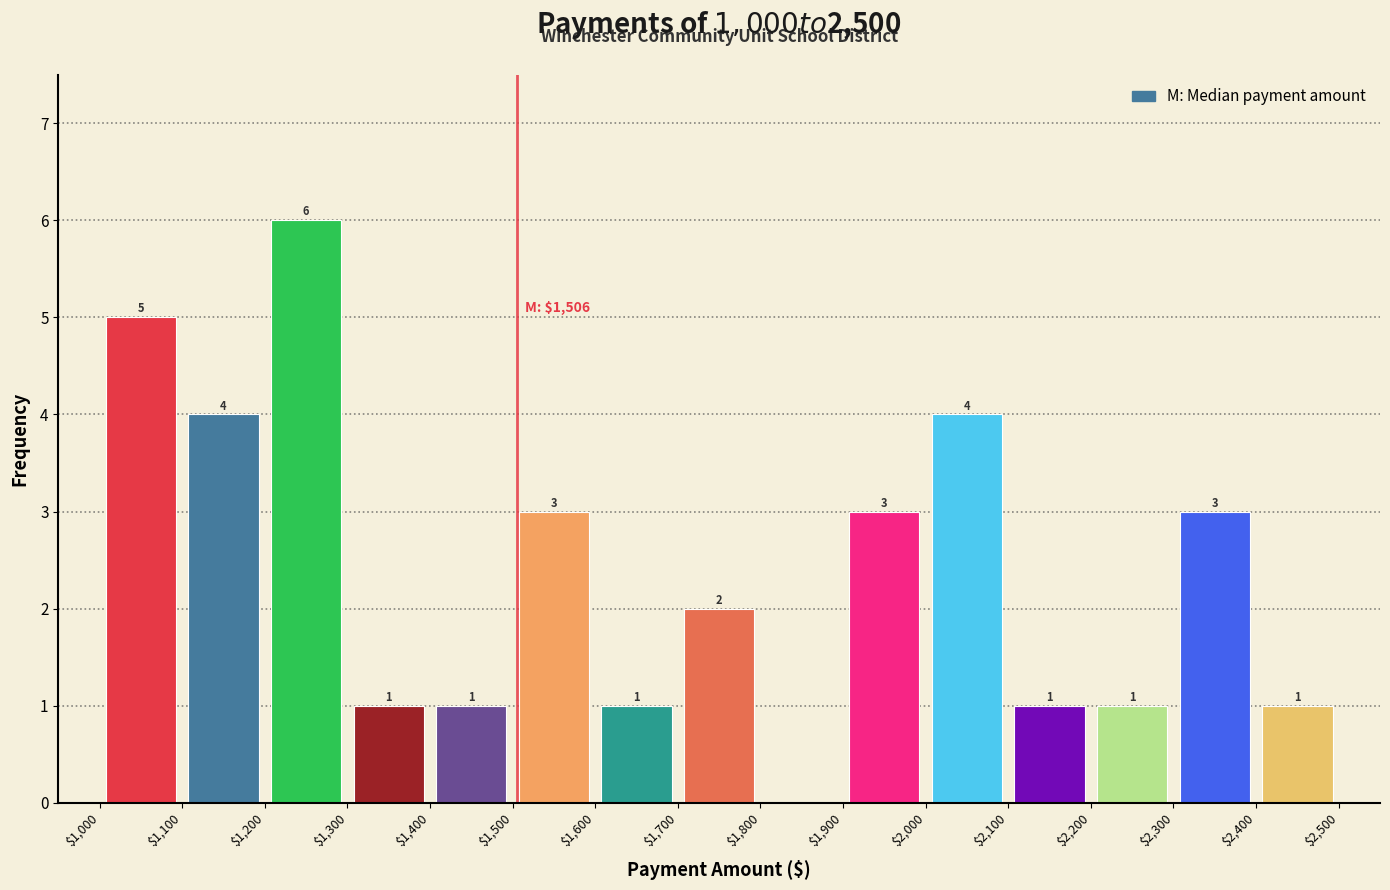

Which range on the x-axis has the tallest bar?

$1,200 to $1,300